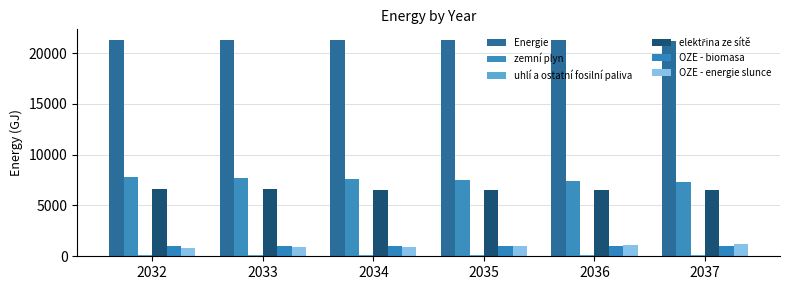

What is the value of the OZE - biomasa bar at the 3rd from the left?

1011.4